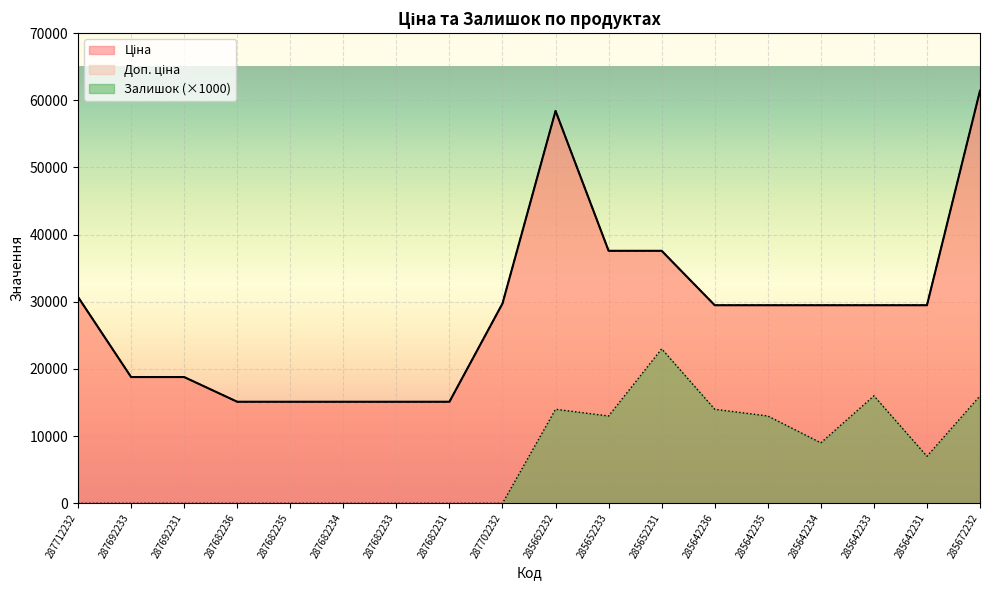

Between 285642235 and 285642231, which series saw the biggest shift?

Залишок